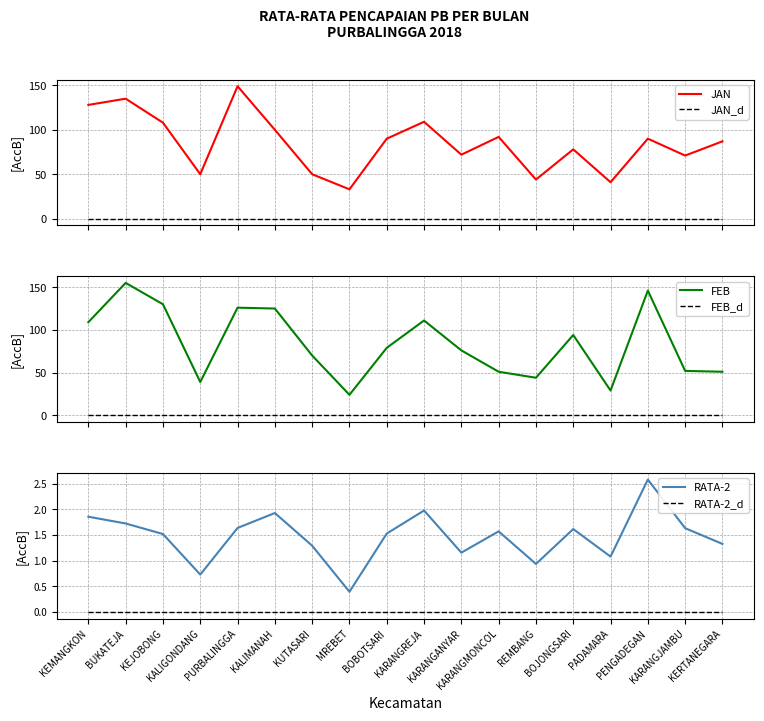

At which category is the sum across all series the highest?

BUKATEJA